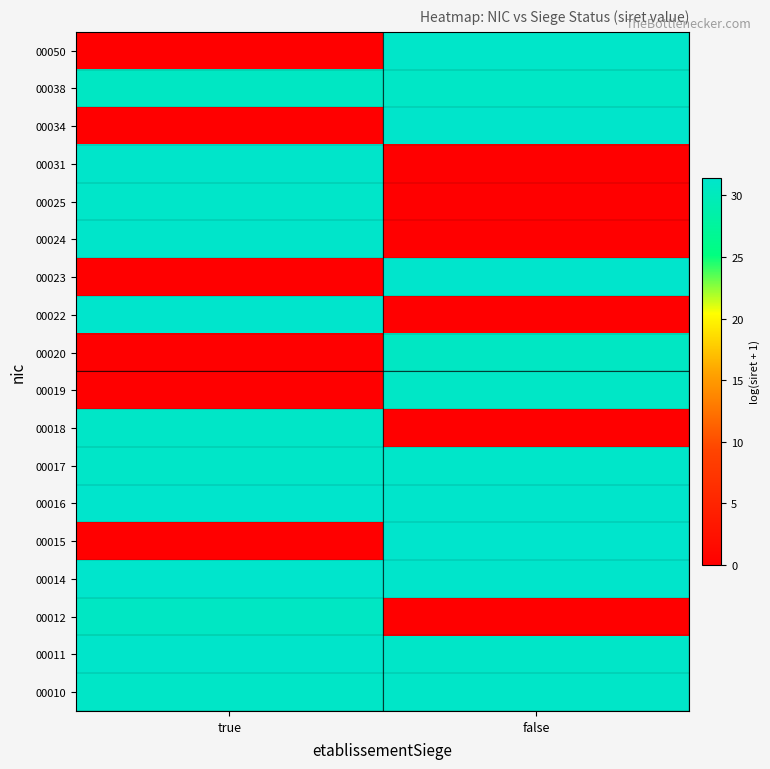

What is the total value across all series at false?

373.9